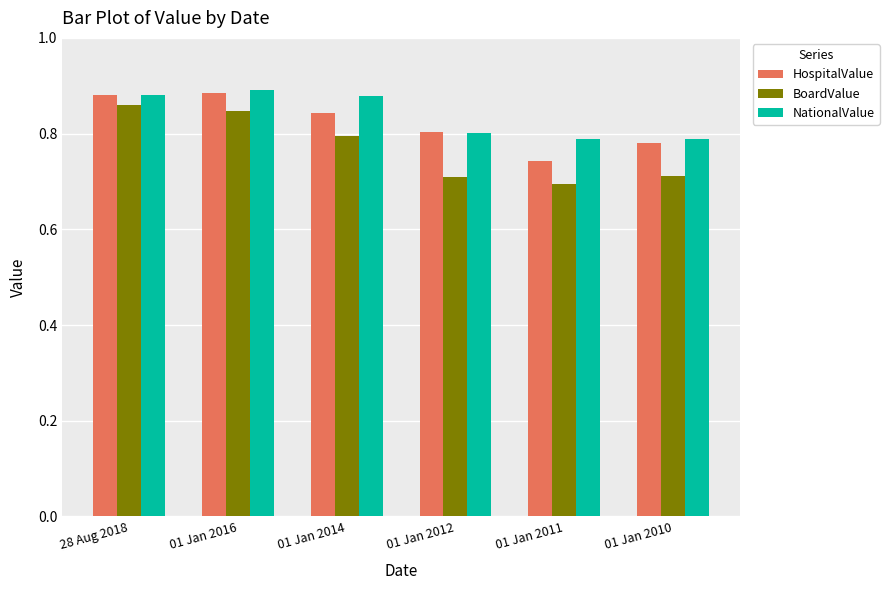

The BoardValue series shows 1.2 at 28 Aug 2018. True or false?

False